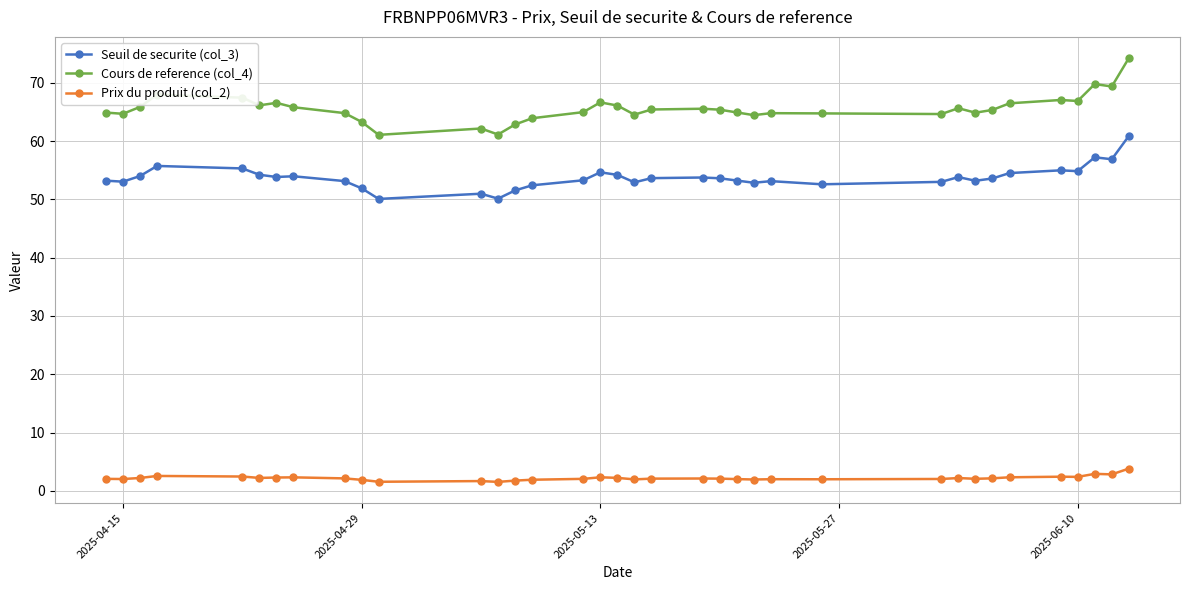

Which series has the largest range (max minus min)?

Cours de reference (col_4)